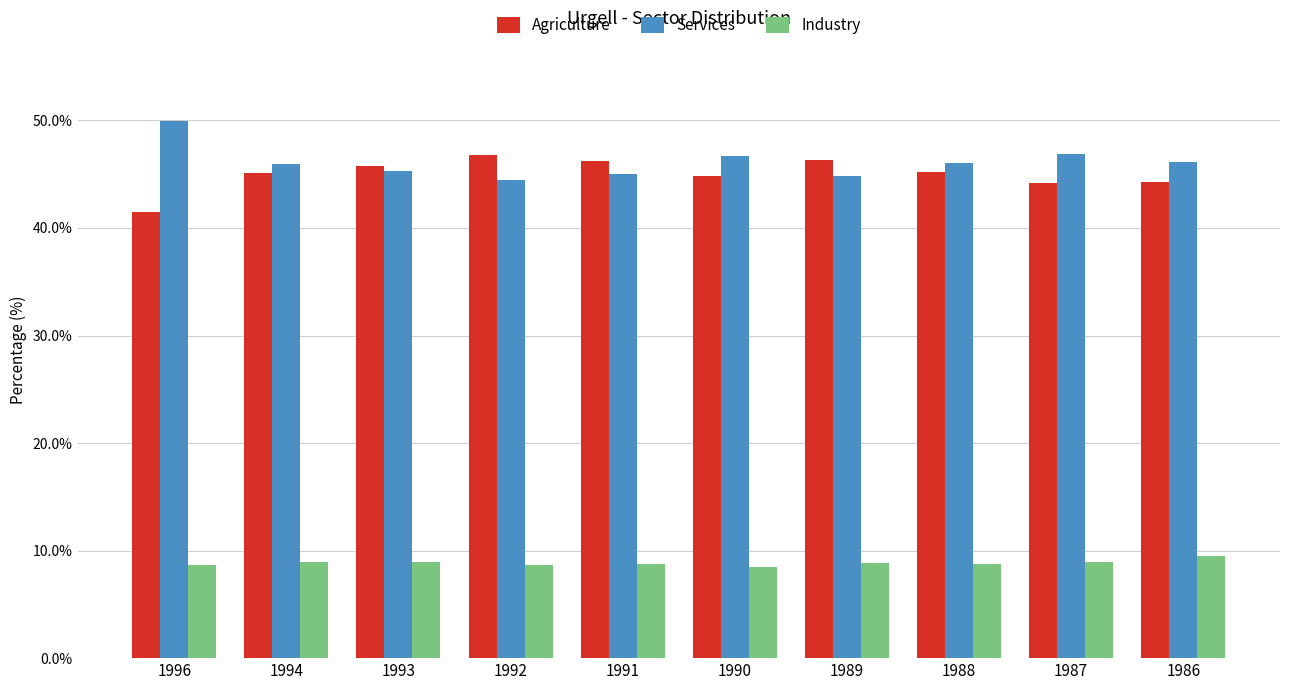

What is the total value across all series at 1991?

100.0